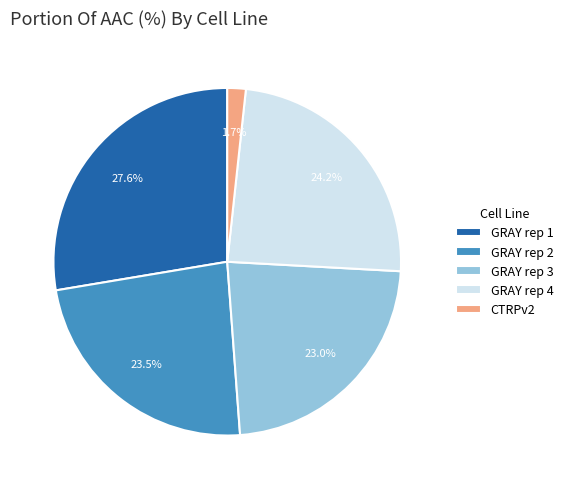

Does CTRPv2 represent more than half of the total?

No